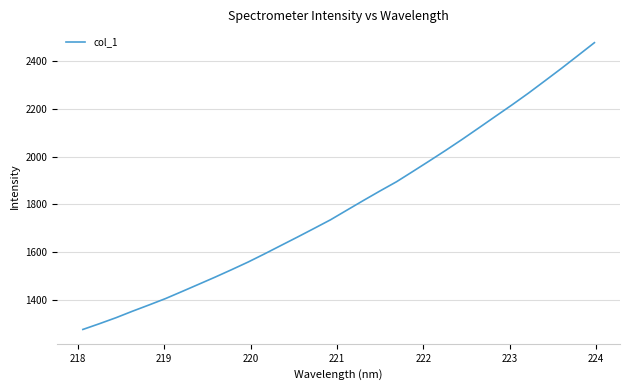

What is the difference between the maximum and second lowest values?

1175.3